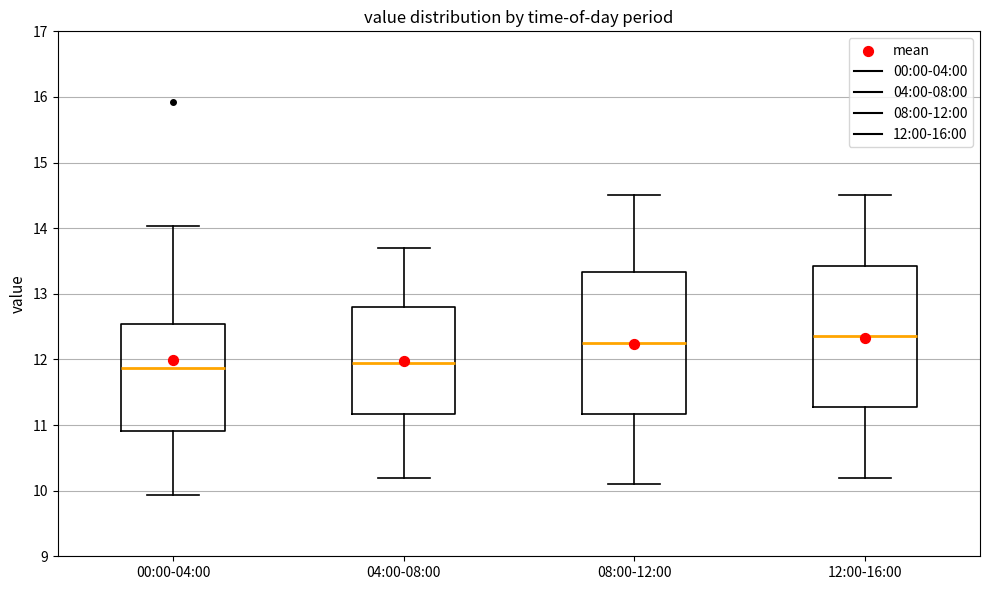

Which box has the highest median line?

12:00-16:00